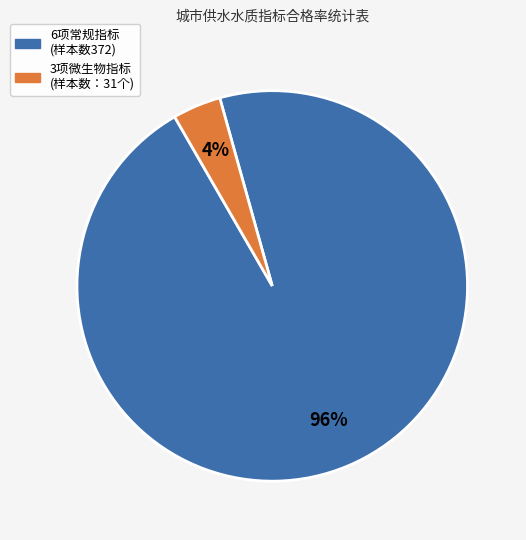

Does any single category account for the majority?

Yes